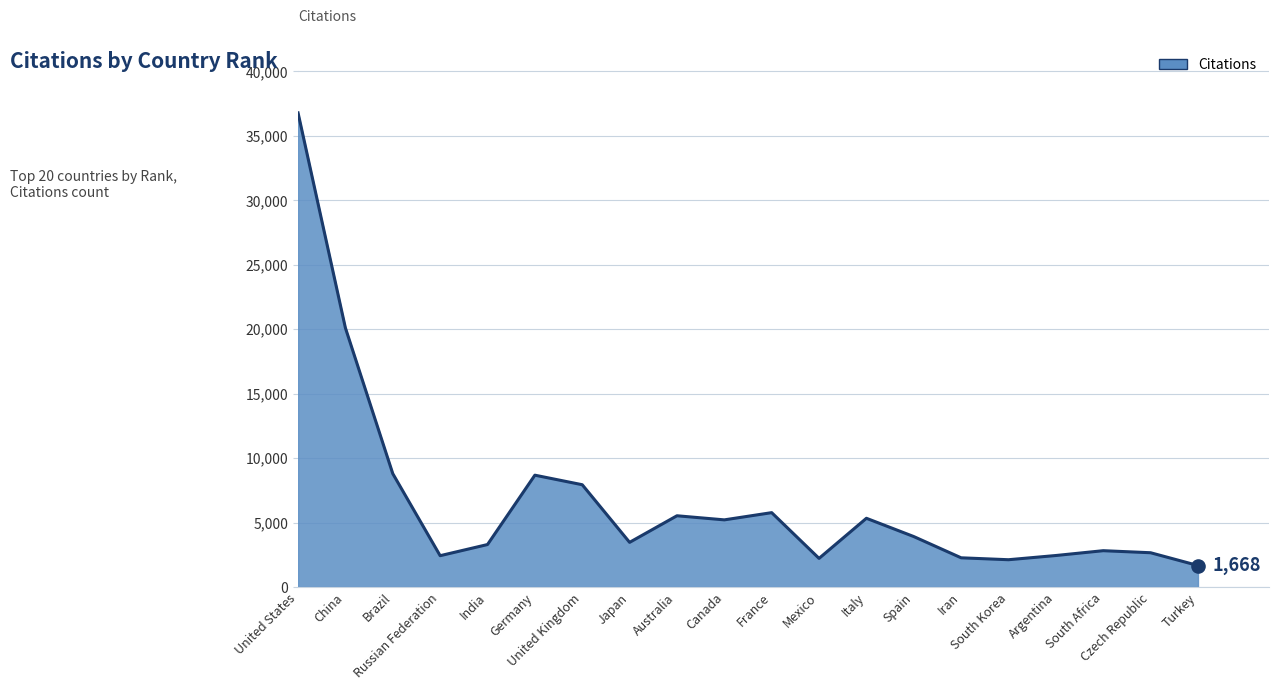

What is the smallest value displayed?

1668